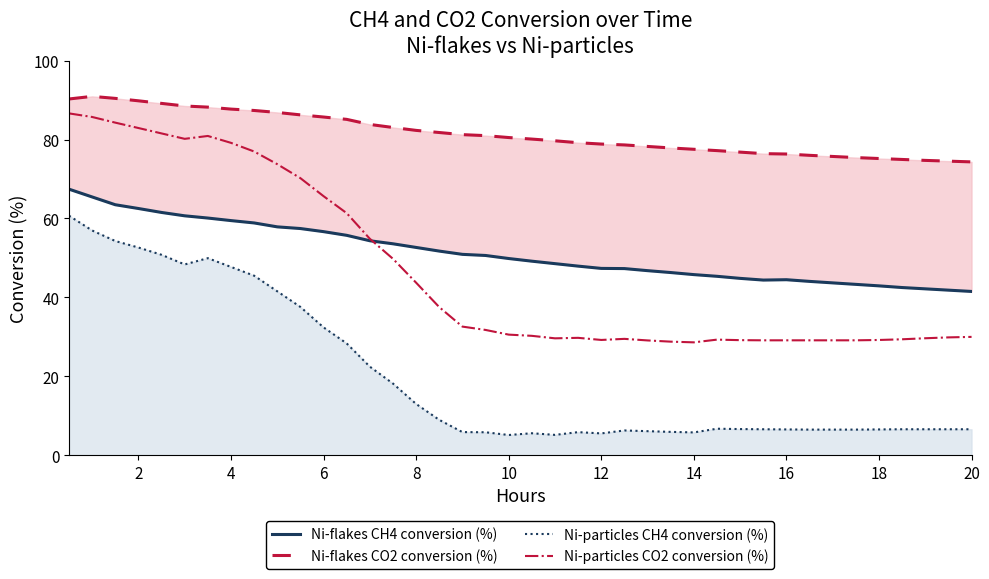

The value of Ni-particles CH4 conversion (%) at 16 is 6.6. True or false?

True